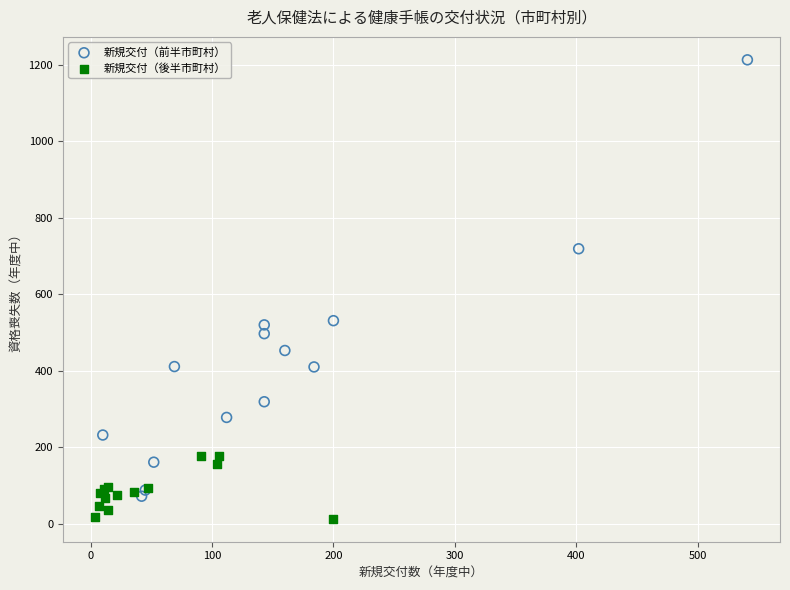

What are all the series names shown in the legend?

新規交付（前半市町村）, 新規交付（後半市町村）